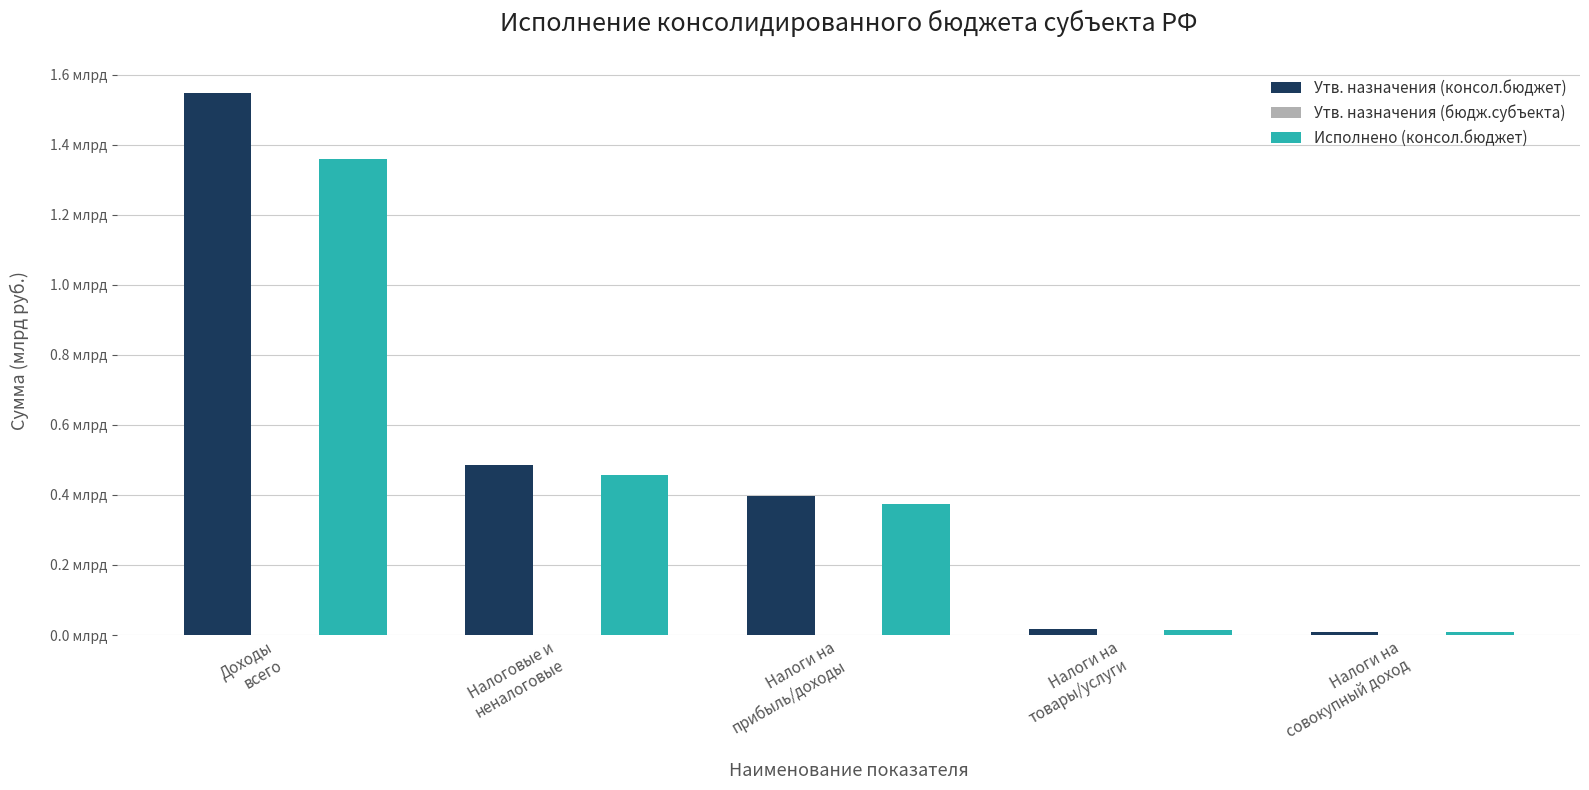

The Утв. назначения (консол.бюджет) series shows 0.0 at Налоги на
товары/услуги. True or false?

True